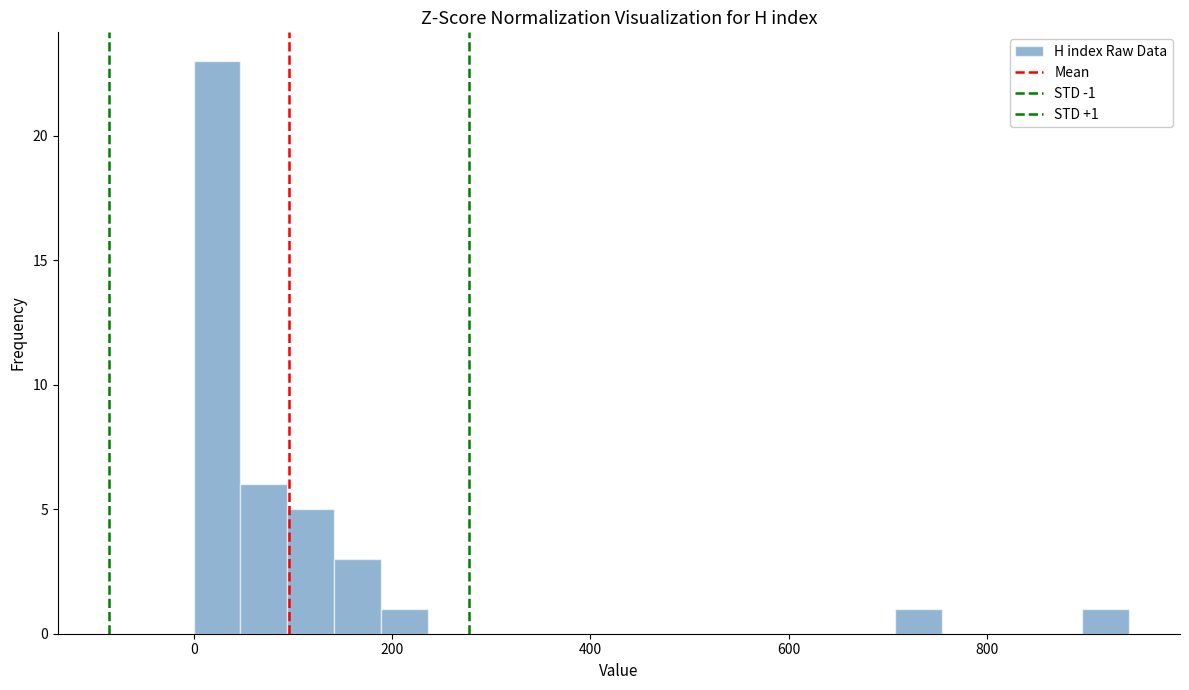

Around what value on the x-axis is the tallest bar? Give the approximate position of its centre, as read against the axis.

20